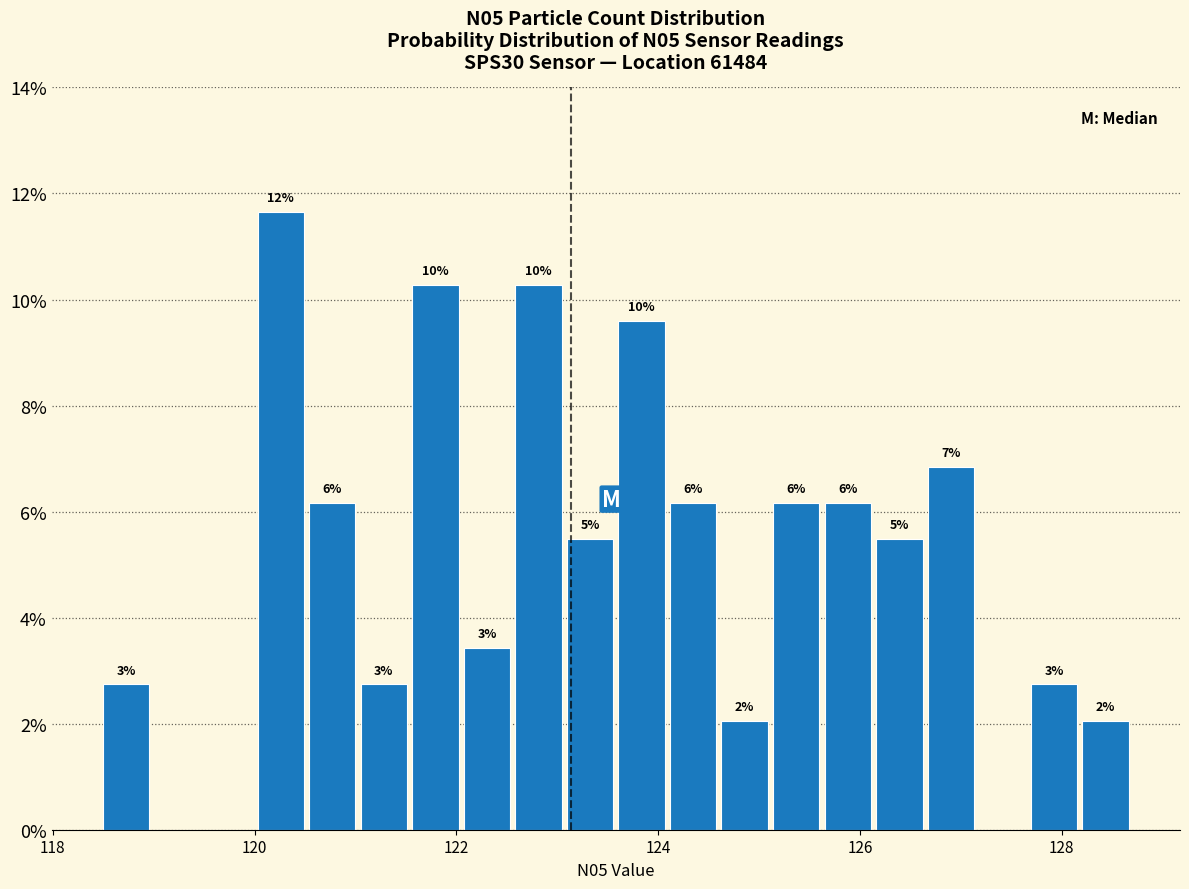

Read against the x-axis, roughly where is the centre of the tallest bar?

120.2